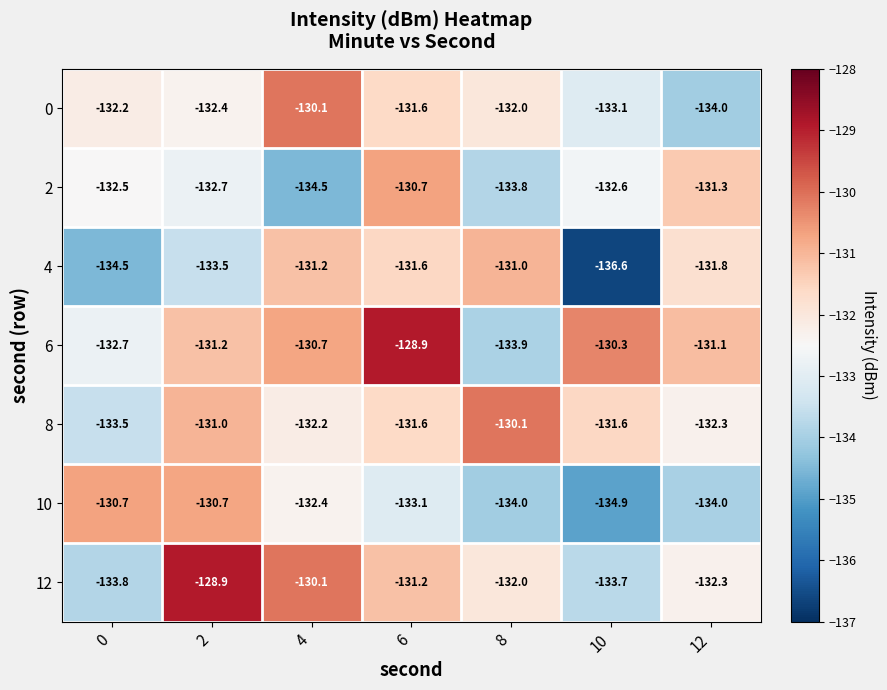

The value of 12 at 6 is -85.2. True or false?

False